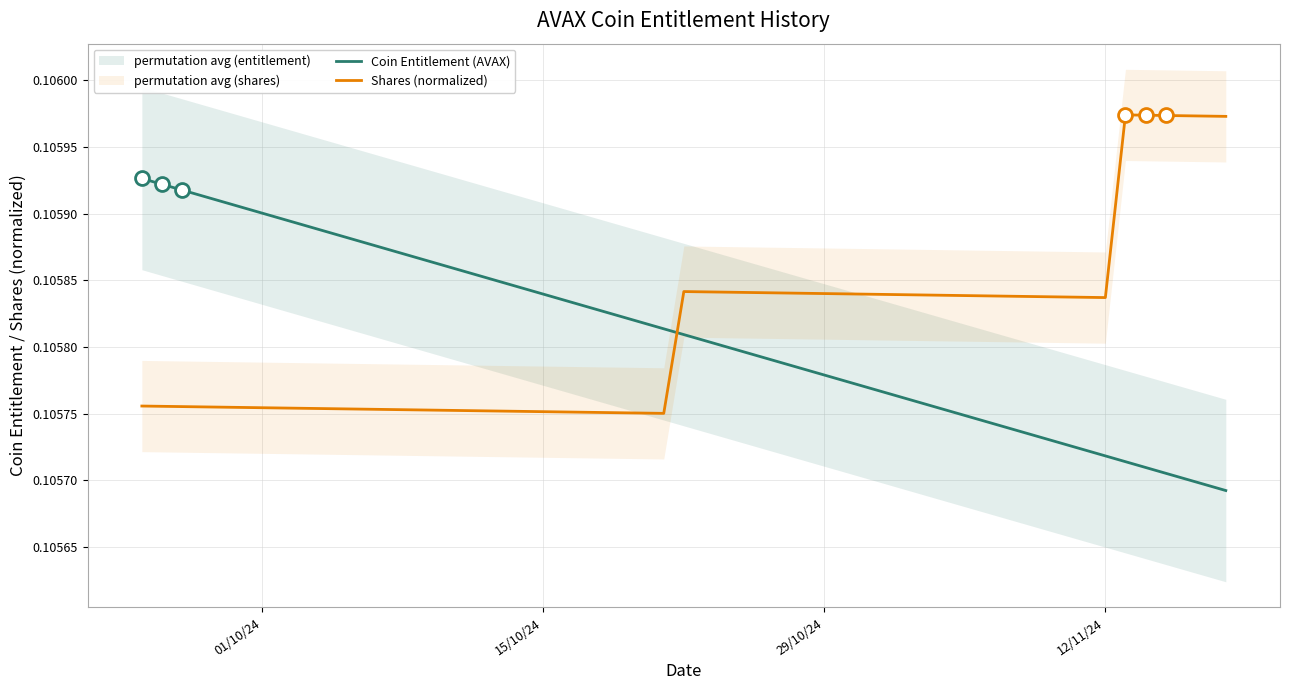

How many intersections are there between Shares (normalized) and Coin Entitlement (AVAX)?

1